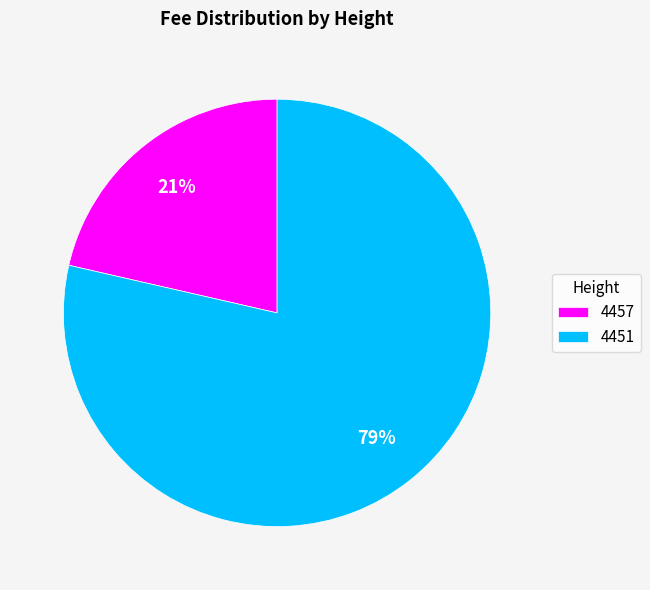

True or false: 4451 accounts for 79% of the total.

True